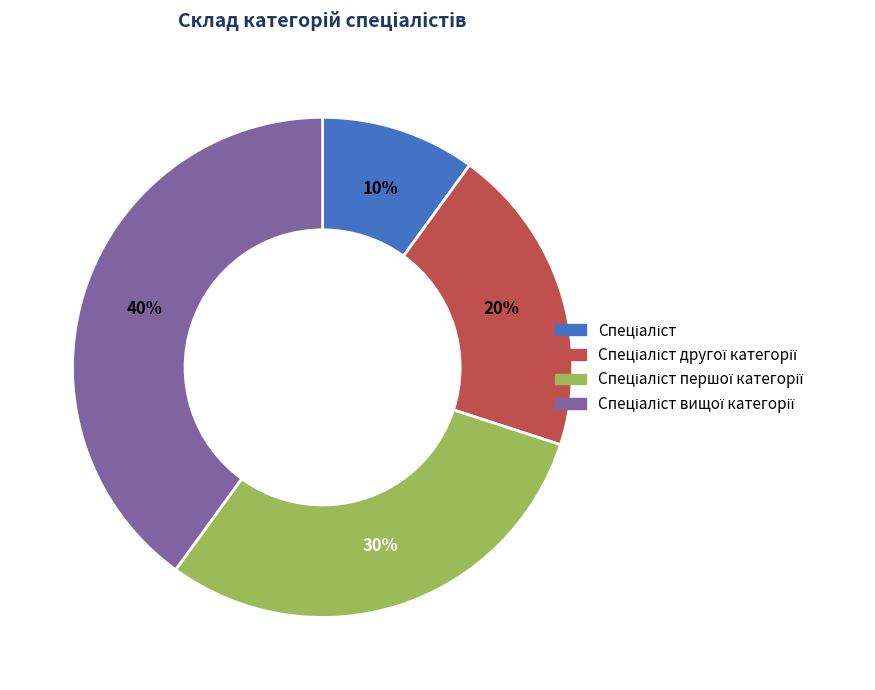

Is there a majority slice in this chart?

No